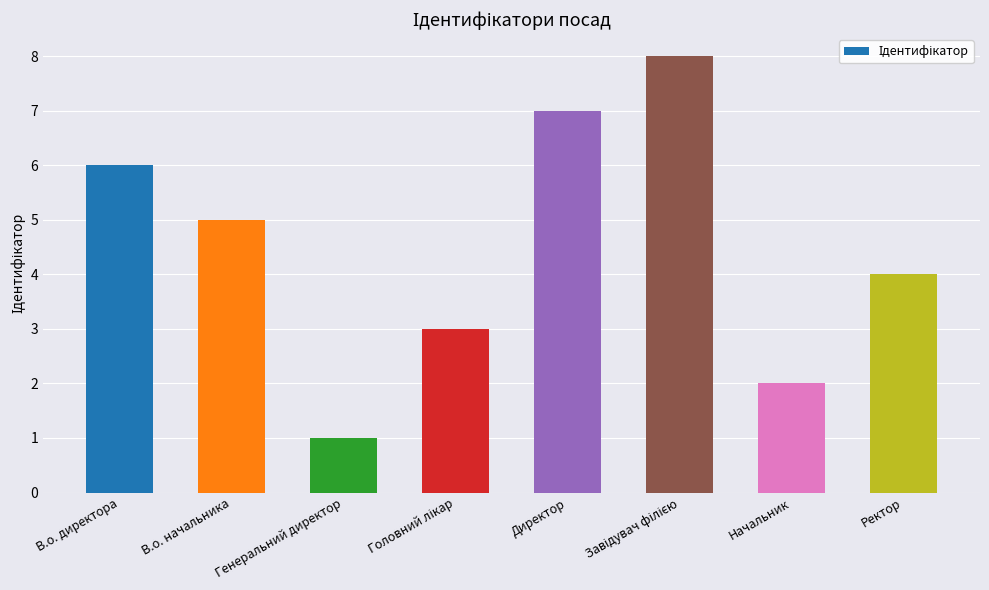

The chart shows a value of 1 at Начальник. True or false?

False